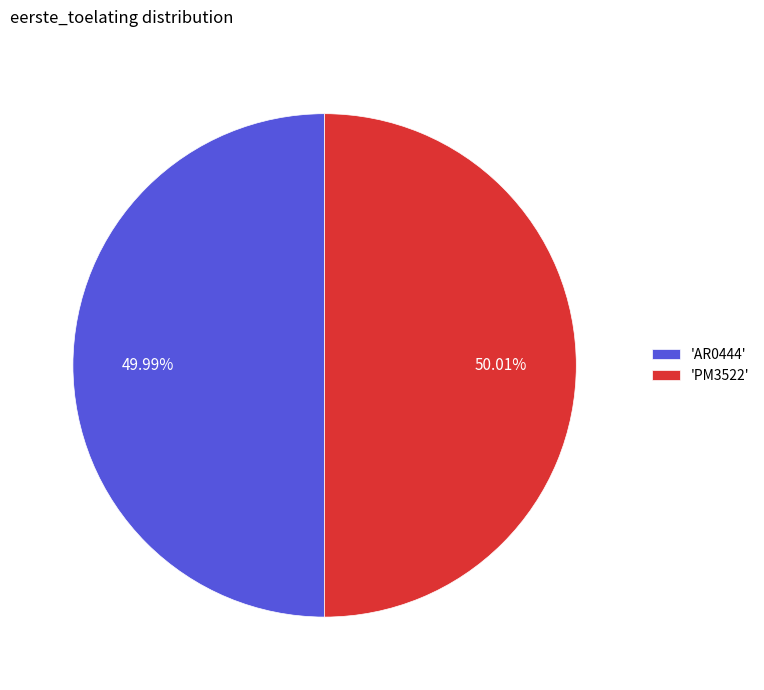

What is the ratio of the value at 'AR0444' to the value at 'PM3522'?

1.0